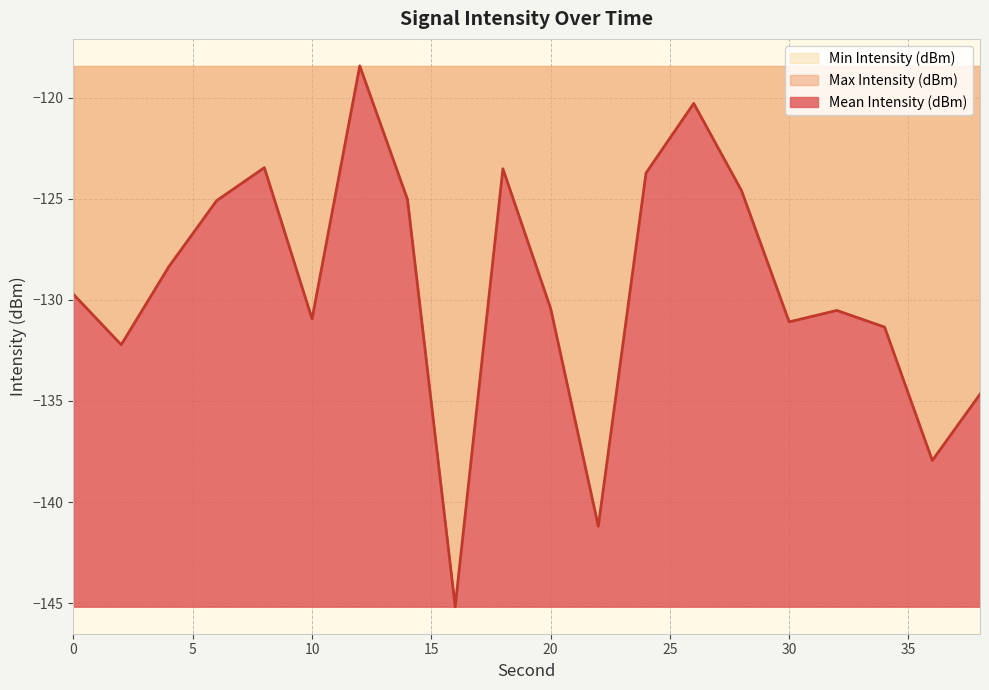

True or false: Mean Intensity (dBm) and Max Intensity (dBm) cross at least once.

False